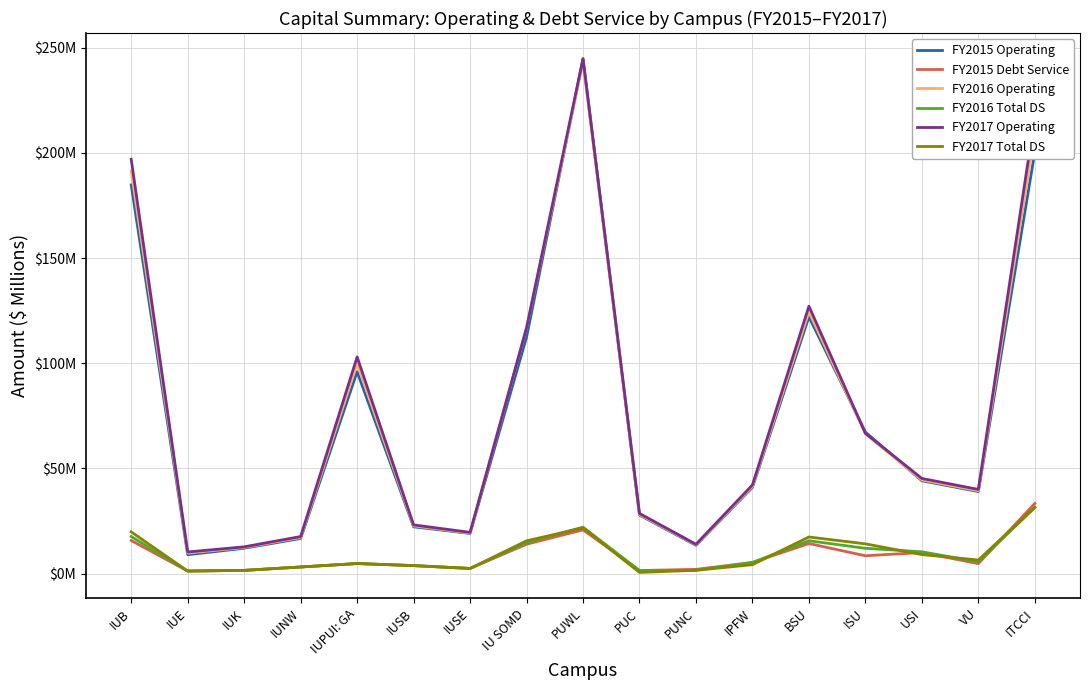

In FY2016 Operating, how many points are lower than both neighbors (excluding endpoints)?

4